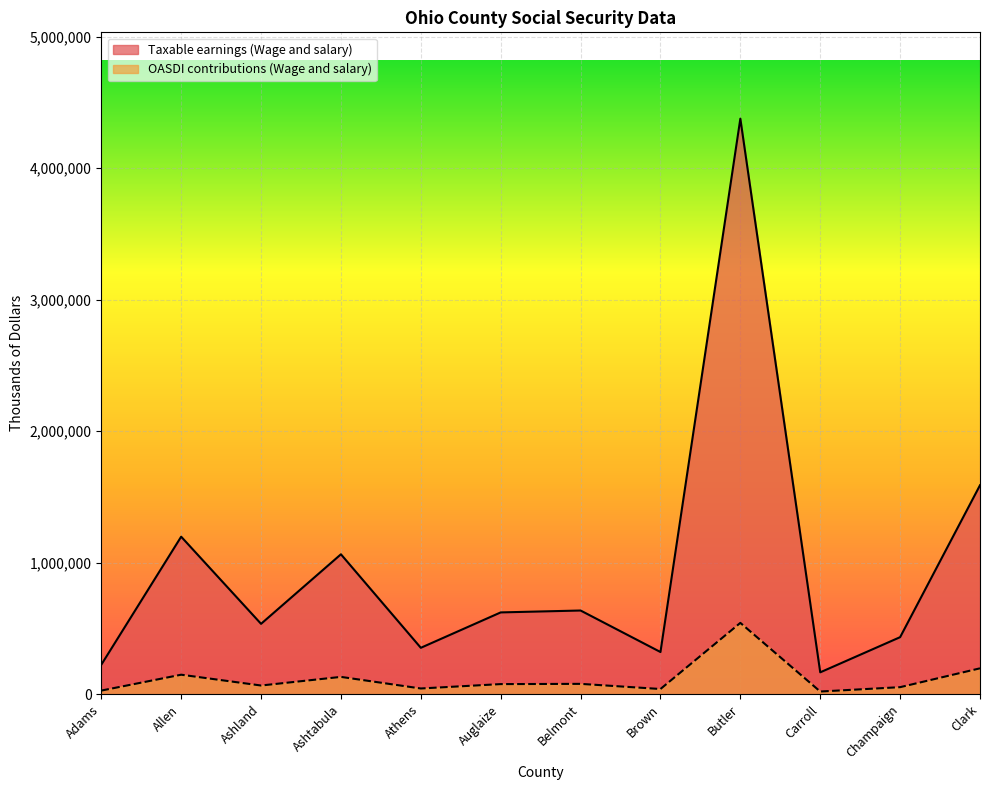

Reading right to left, list all the values displayed in this chart.

Taxable earnings (Wage and salary): 1589085	433929	166531	4376021	320949	636579	622155	353051	1064030	535257	1197864	224233
OASDI contributions (Wage and salary): 197047	53807	20650	542627	39798	78936	77147	43778	131940	66372	148535	27805